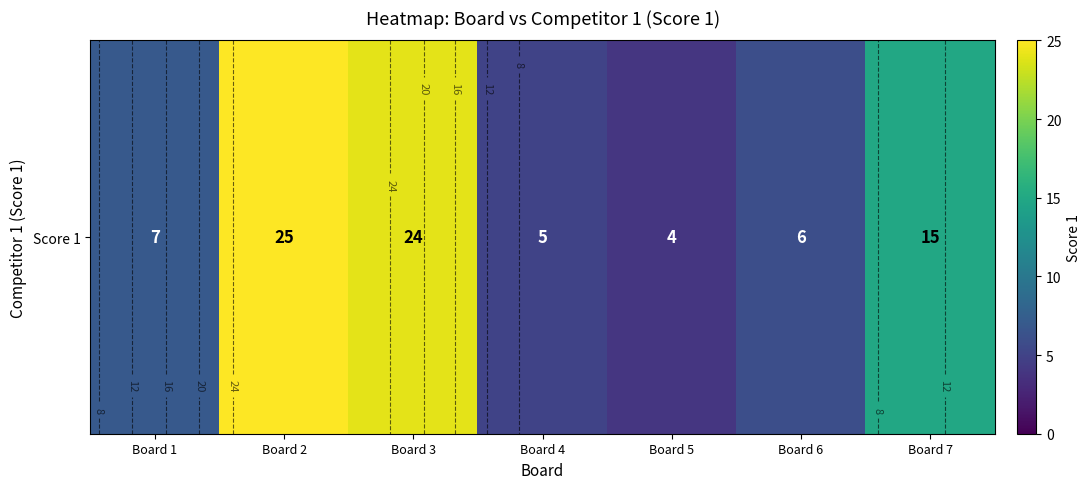

List the labels in order of value, smallest first.

Board 5, Board 4, Board 6, Board 1, Board 7, Board 3, Board 2